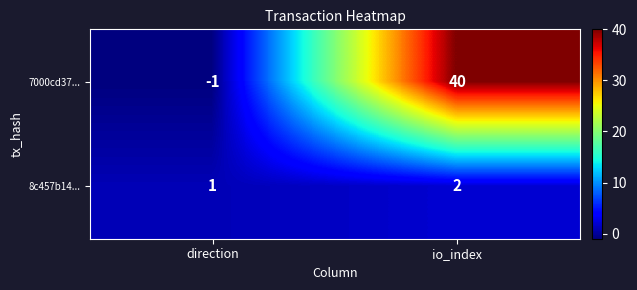

The 7000cd37... series shows 8 at io_index. True or false?

False